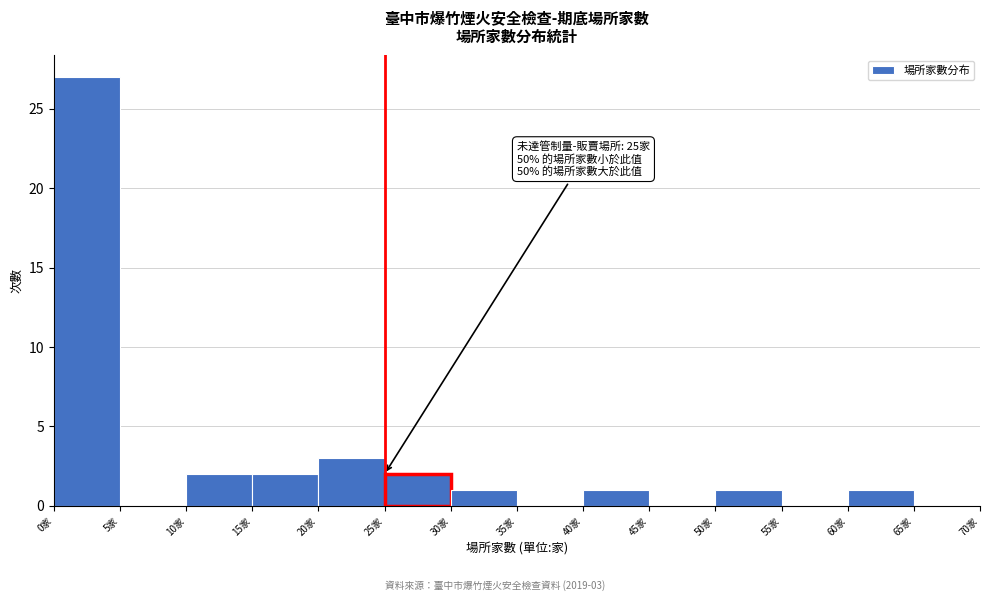

Over which range of the x-axis is the bar tallest?

0 to 5